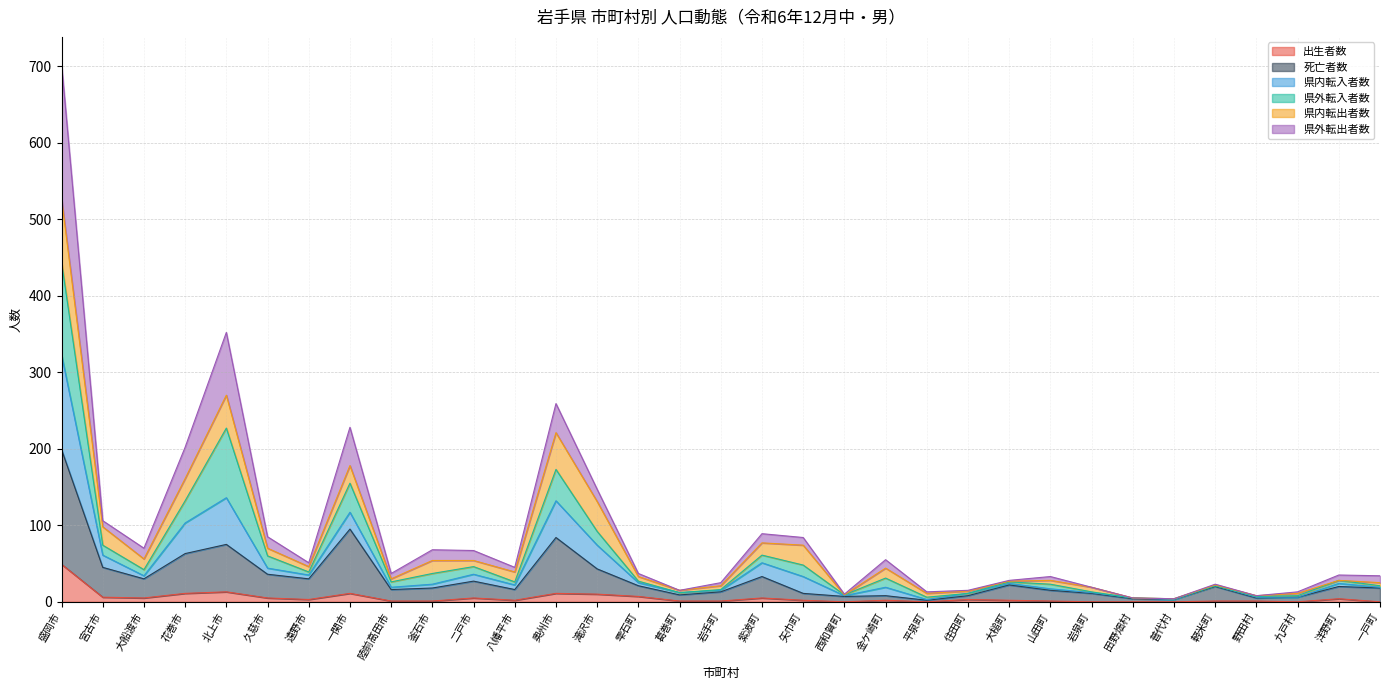

Which has a higher value, 雫石町 or 北上市?

北上市